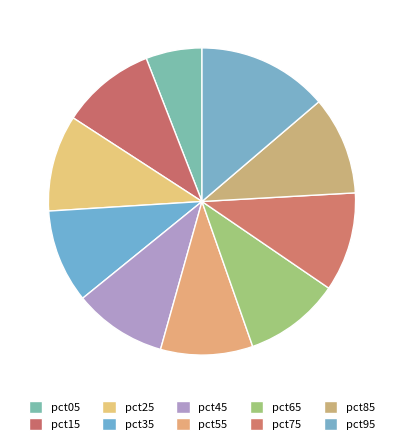

To the nearest percent, what is the difference between the largest and smallest slice percentages?

8%